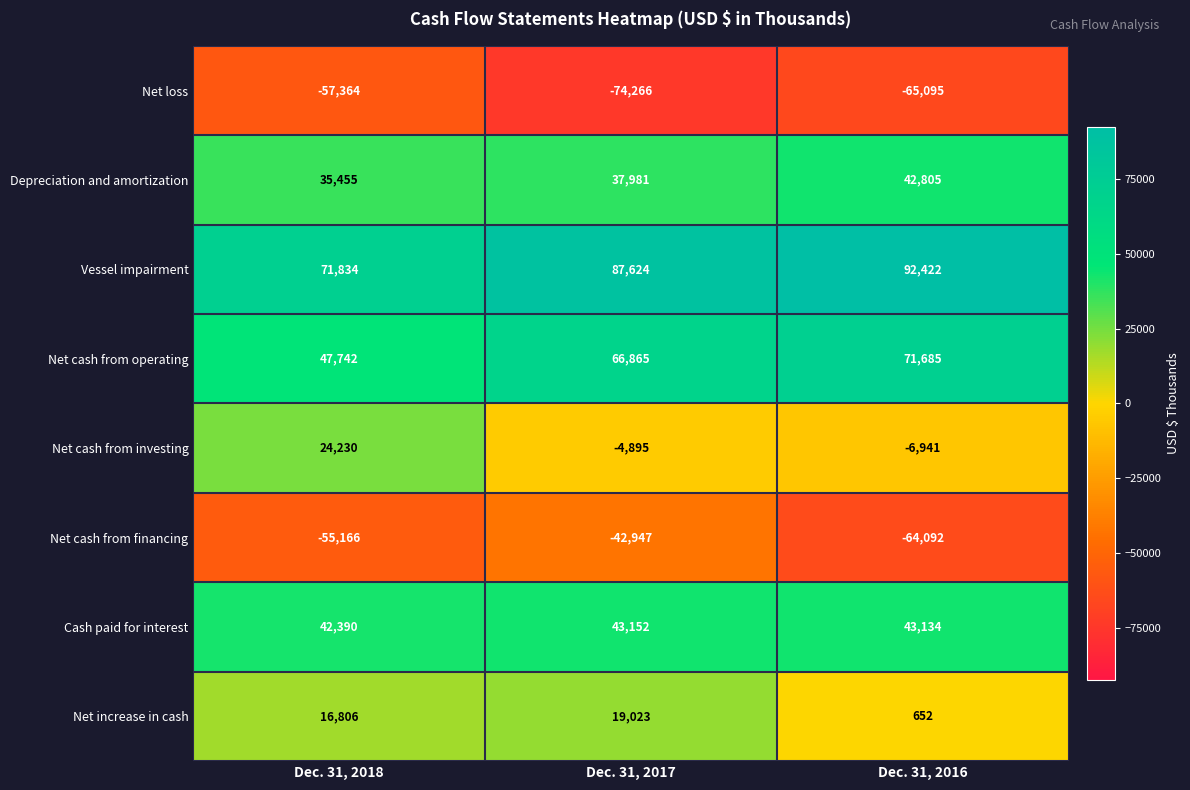

List the series in order of their peak value, highest first.

Vessel impairment, Net cash from operating, Cash paid for interest, Depreciation and amortization, Net cash from investing, Net increase in cash, Net cash from financing, Net loss